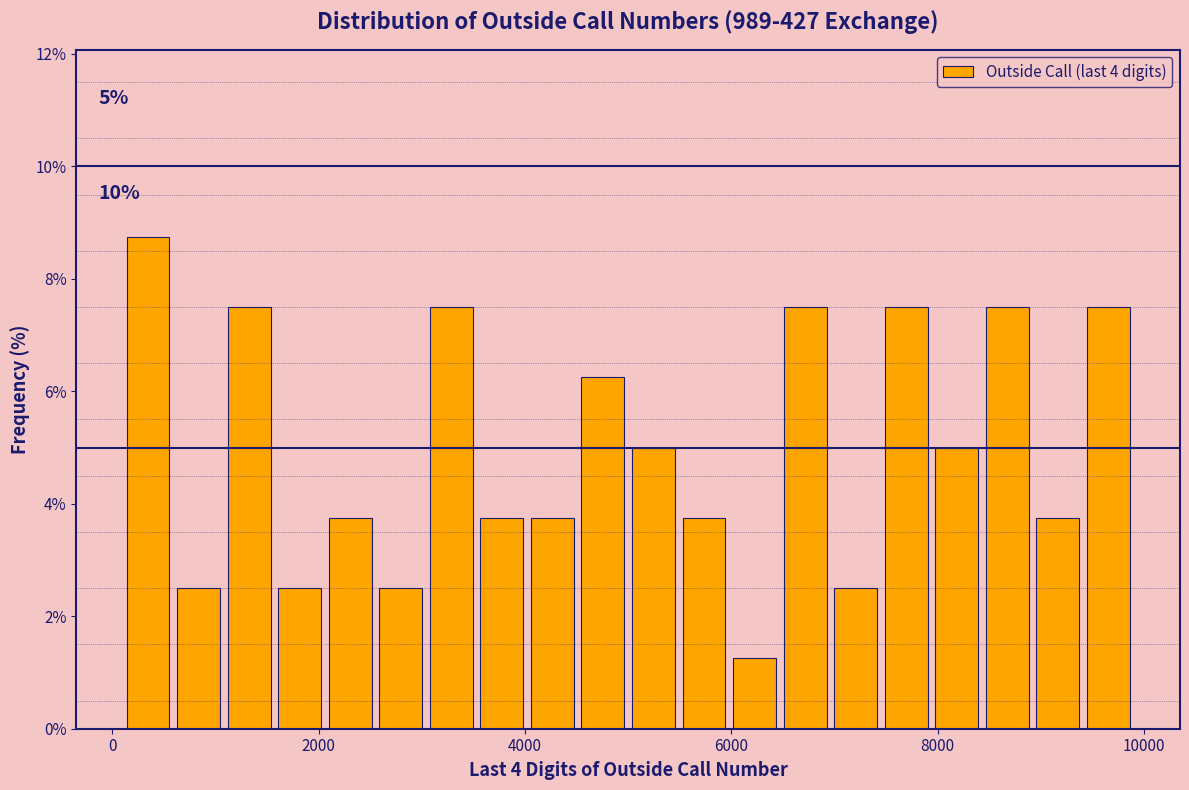

Around what value on the x-axis is the tallest bar? Give the approximate position of its centre, as read against the axis.

400